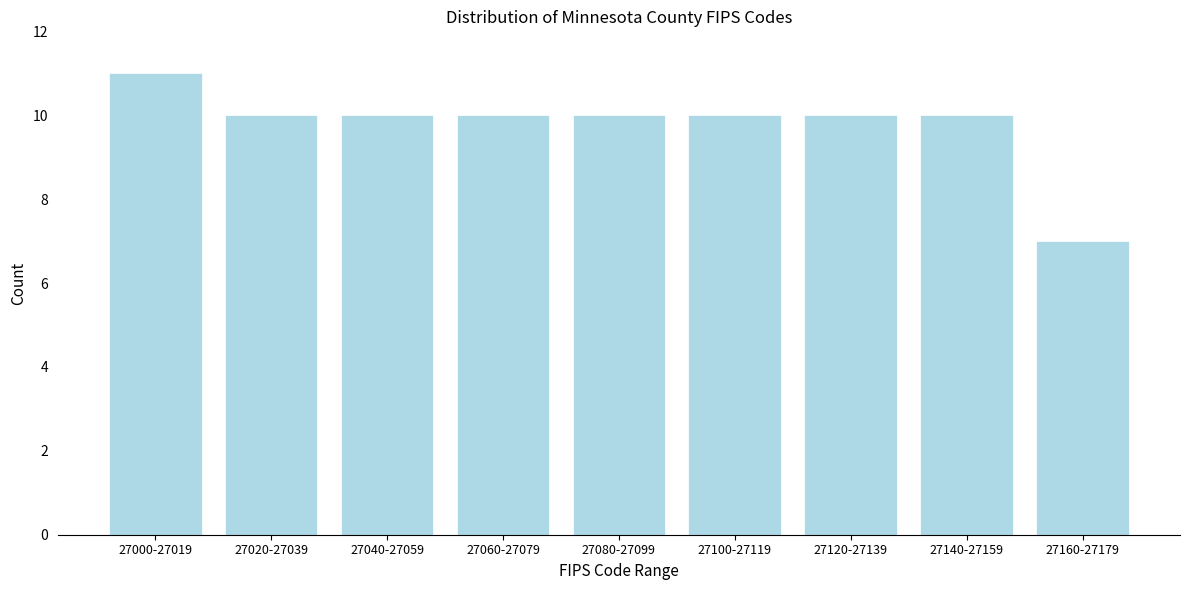

Reading left to right, transcribe all the data shown in this chart.

11	10	10	10	10	10	10	10	7